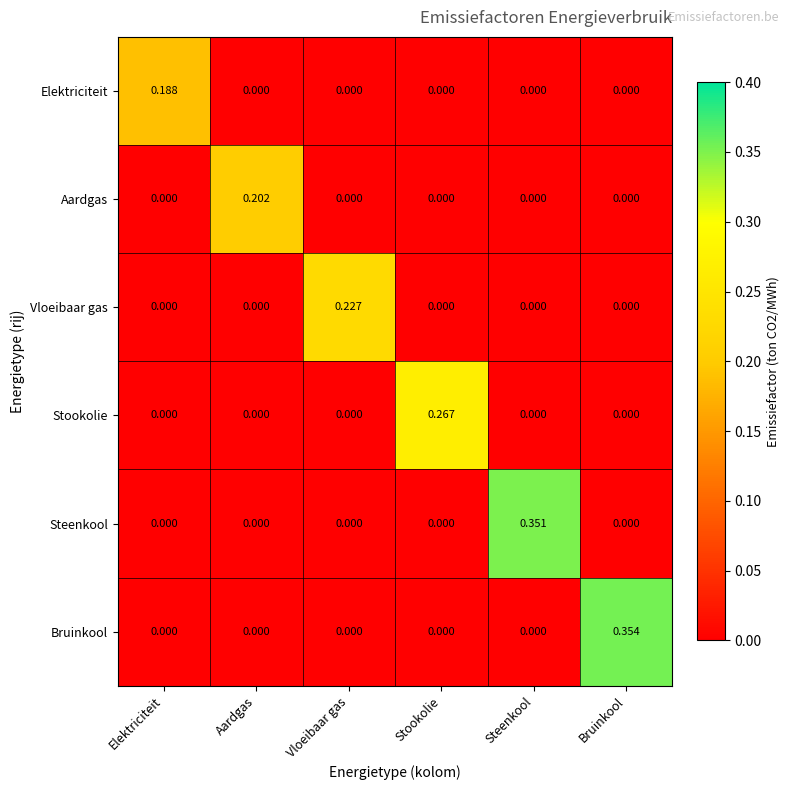

List the series in order of their peak value, lowest first.

Elektriciteit, Aardgas, Vloeibaar gas, Stookolie, Steenkool, Bruinkool